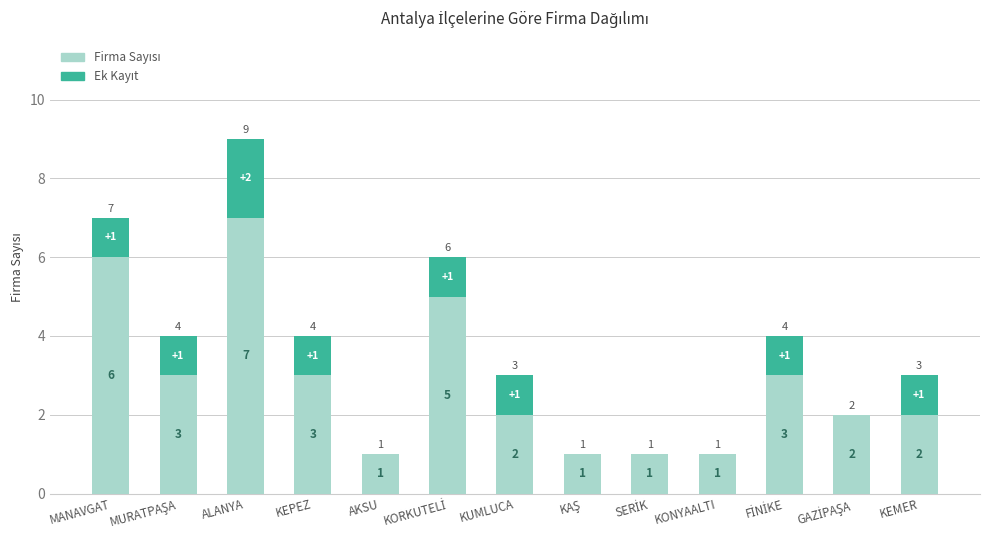

What is the total value across all series at AKSU?

1